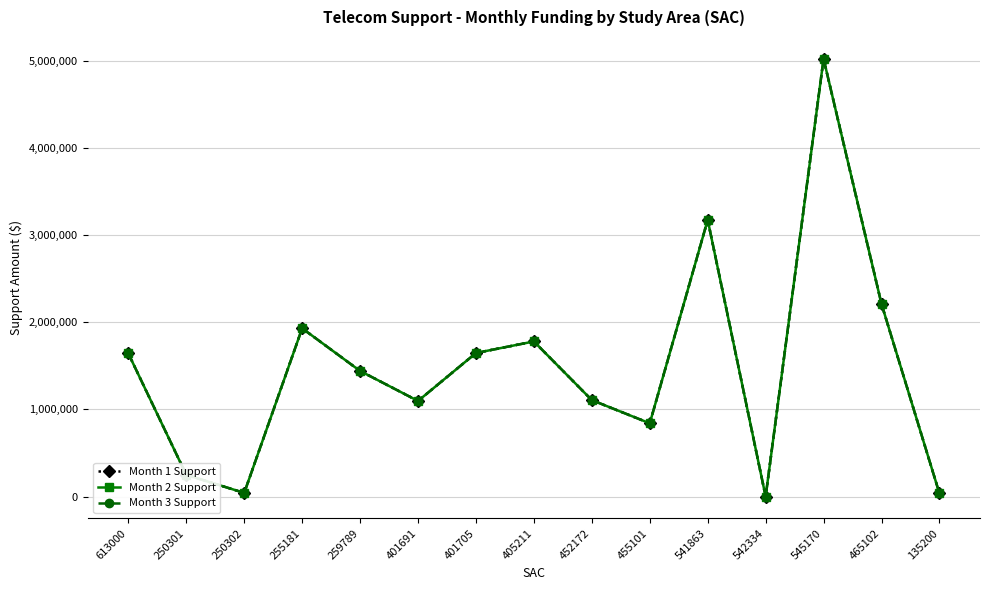

Is this an area chart (filled region under the line)?

No